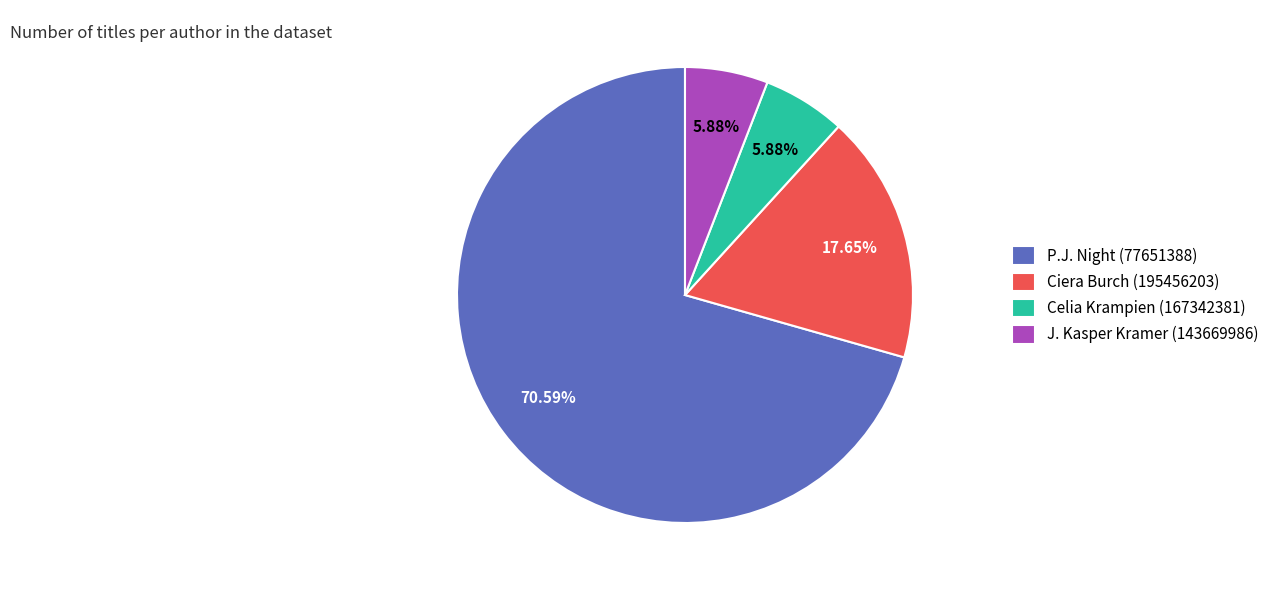

What is the ratio of the value at P.J. Night (77651388) to the value at Ciera Burch (195456203)?

4.0